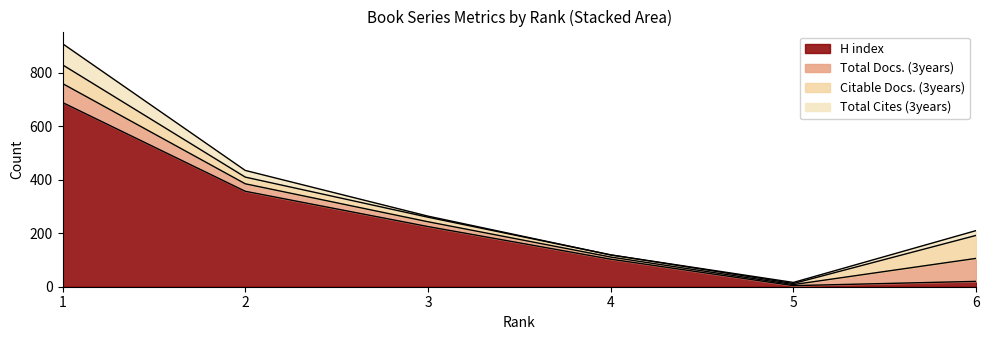

What is the maximum value shown in the chart?

689